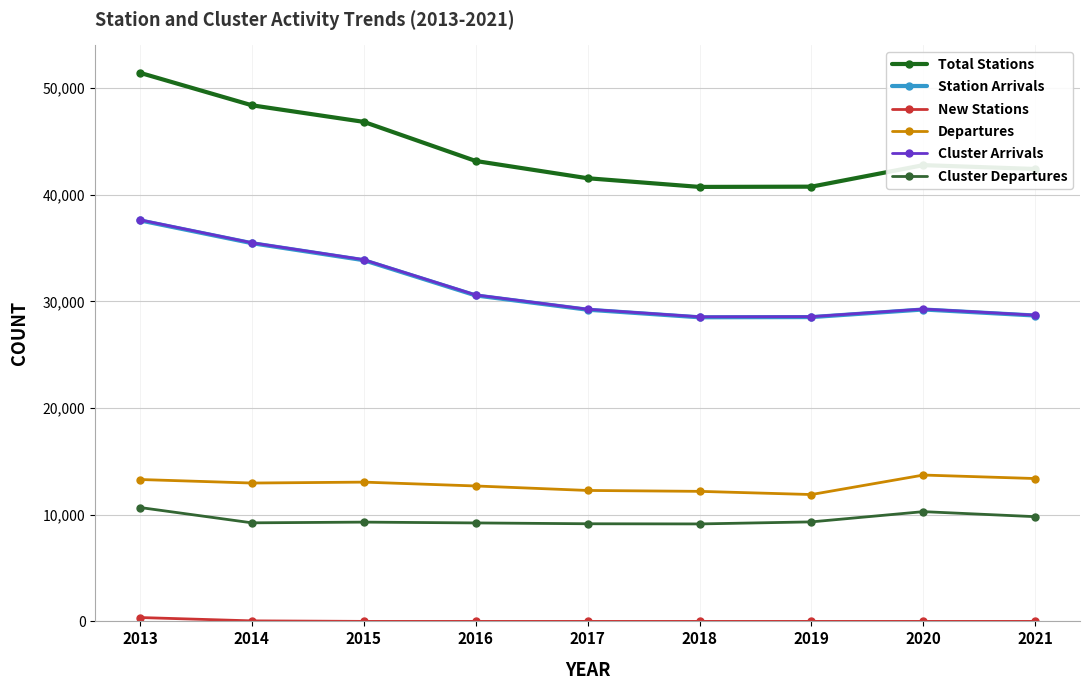

What is the difference between the Station Arrivals values at 2017 and 2018?

710